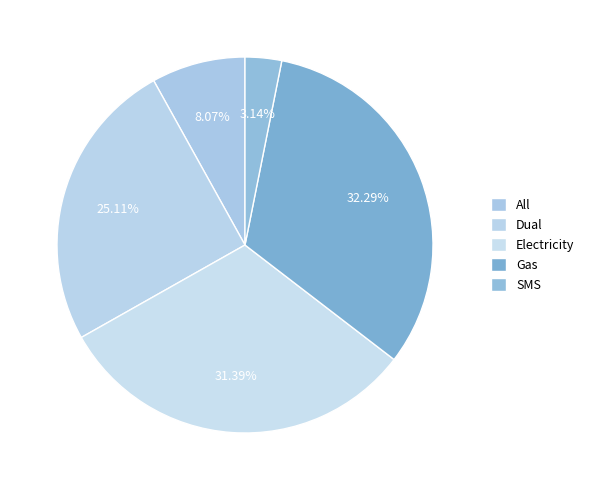

Count the number of slices in the pie.

5